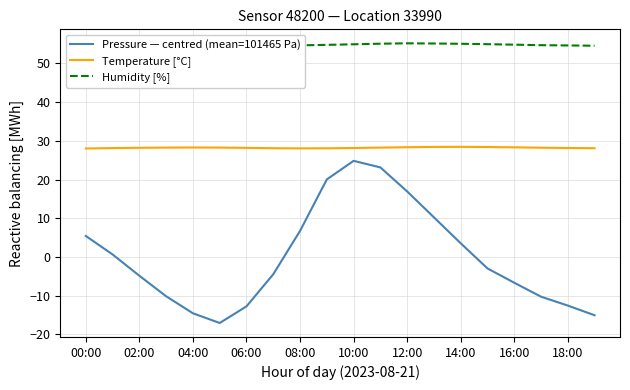

True or false: Temperature [°C] and Pressure — centred (mean=101465 Pa) cross at least once.

False